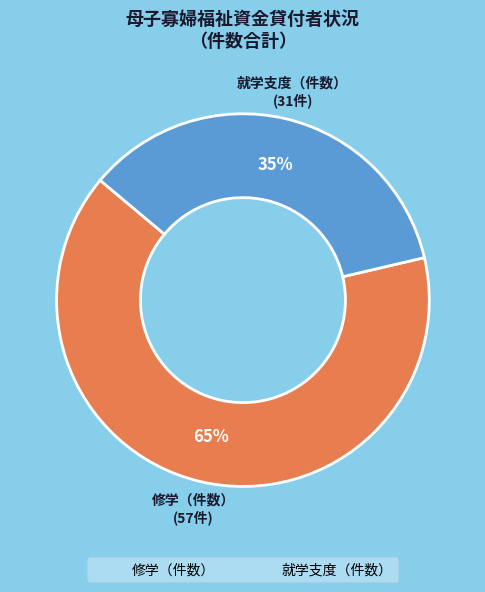

To the nearest percent, what percentage of the pie is 就学支度（件数）?

35%